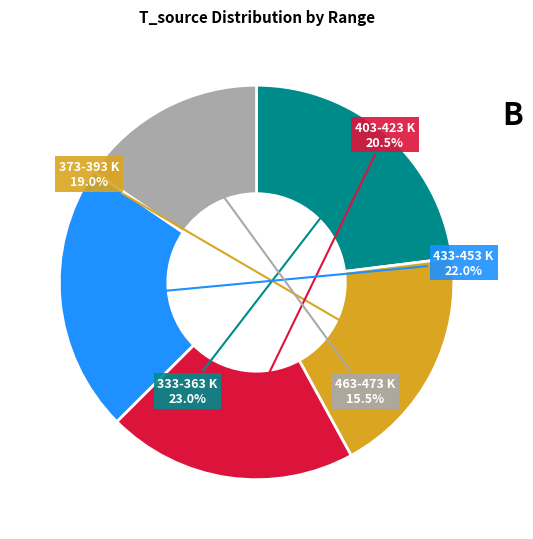

Is there any slice that represents more than half of the pie?

No